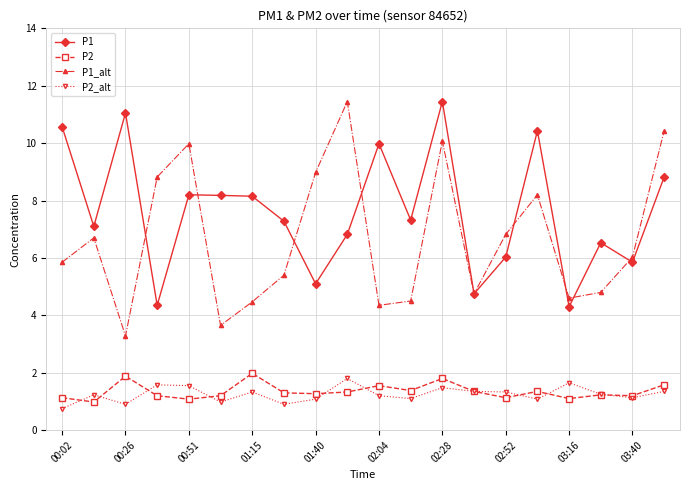

In P1_alt, how many points are lower than both neighbors (excluding endpoints)?

5